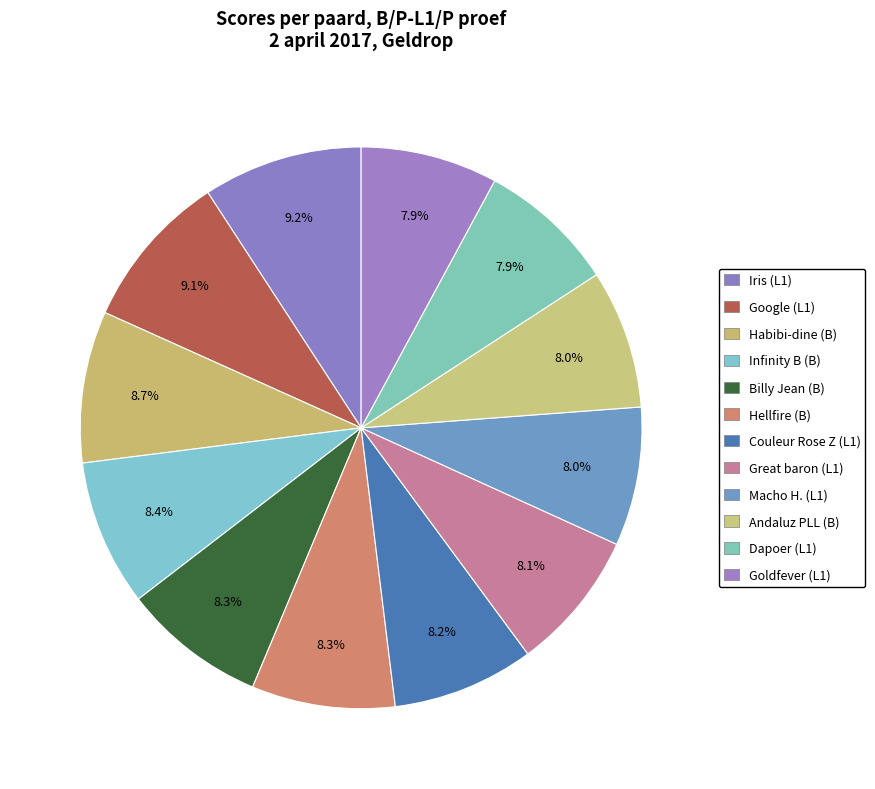

Is there any slice that represents more than half of the pie?

No